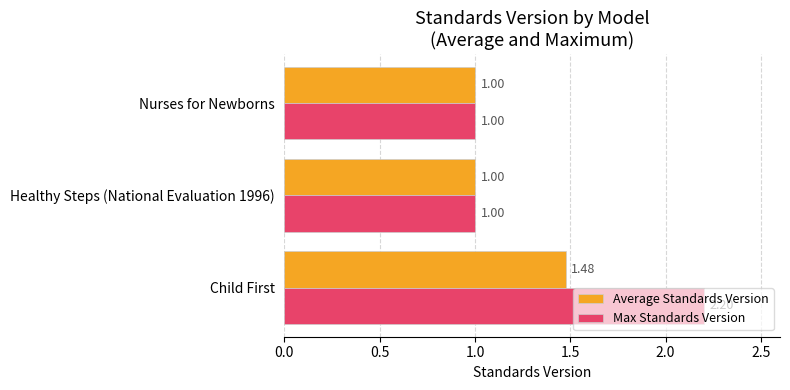

Rank the series by their average value, from lowest to highest.

Average Standards Version, Max Standards Version